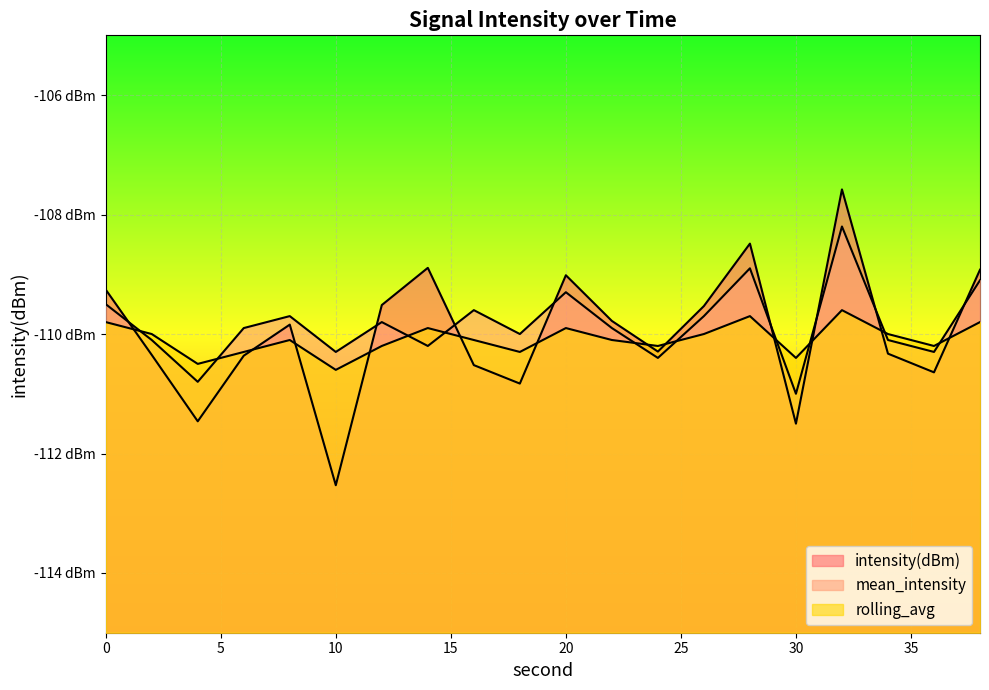

How many times do rolling_avg and intensity(dBm) cross each other?

12